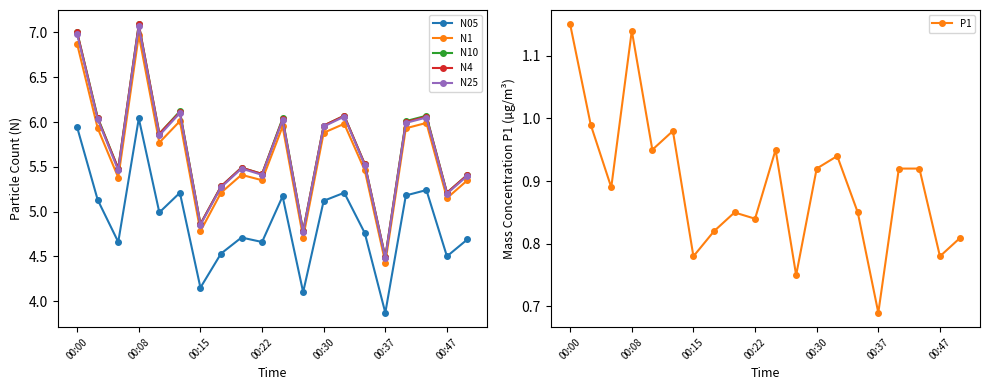

What is the smallest value displayed?

0.7